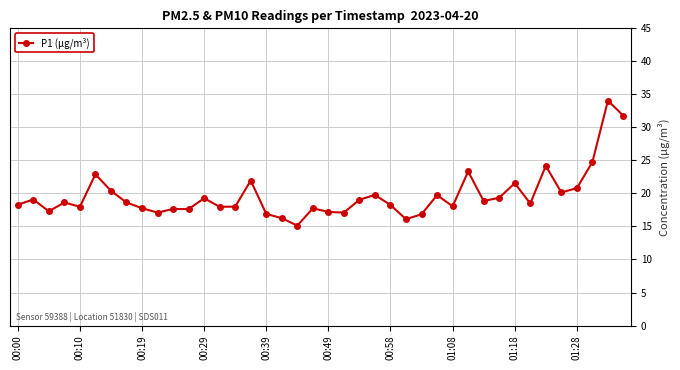

What is the minimum value shown in the chart?

15.1